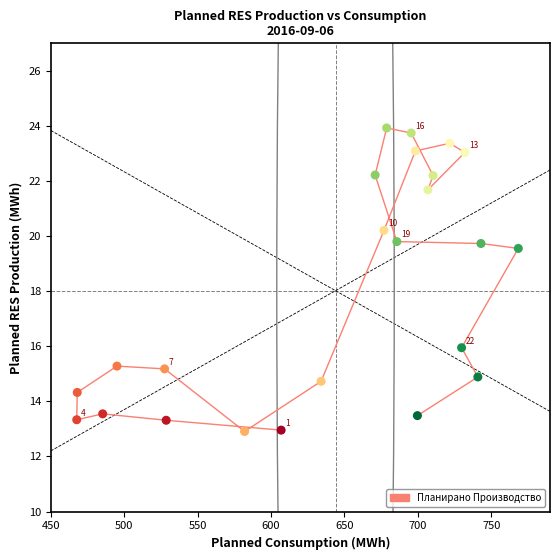

What is the range of Y values (max minus min)?

11.0